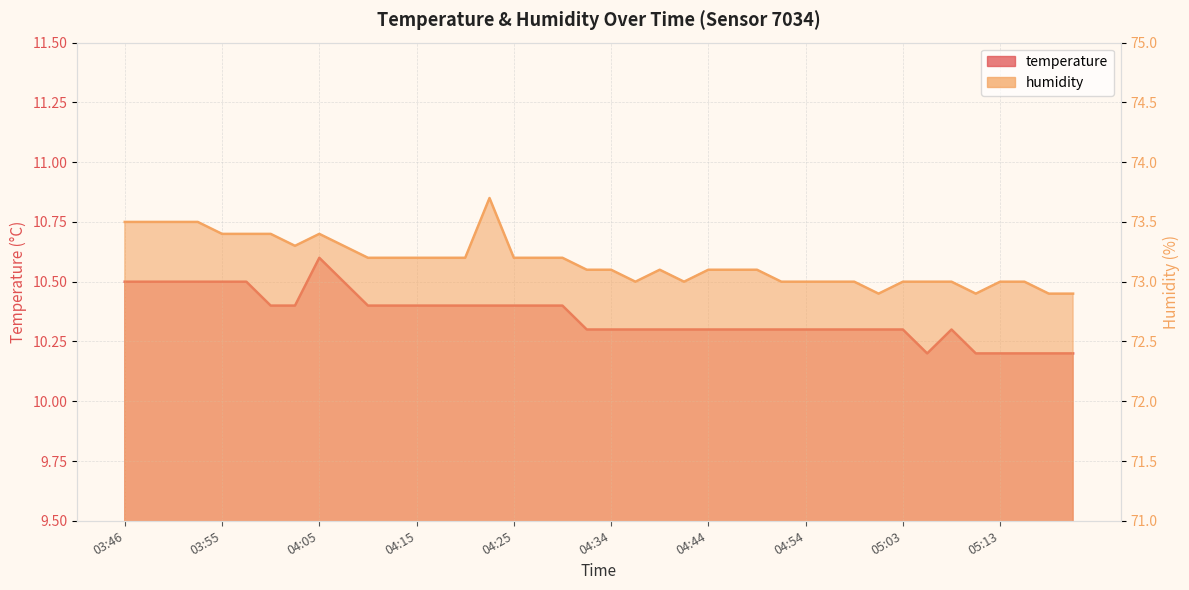

At which category is the sum across all series the highest?

04:22